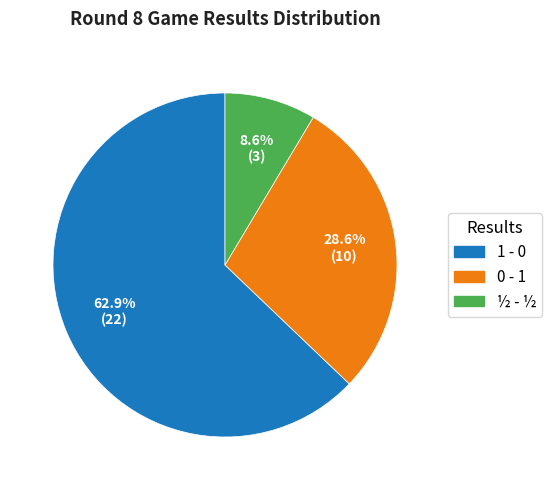

Approximately how many times larger is the value at ½ - ½ compared to 0 - 1?

0.3